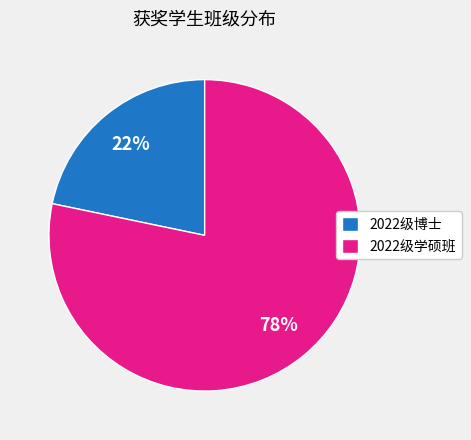

To the nearest percent, what is the average slice percentage?

50%